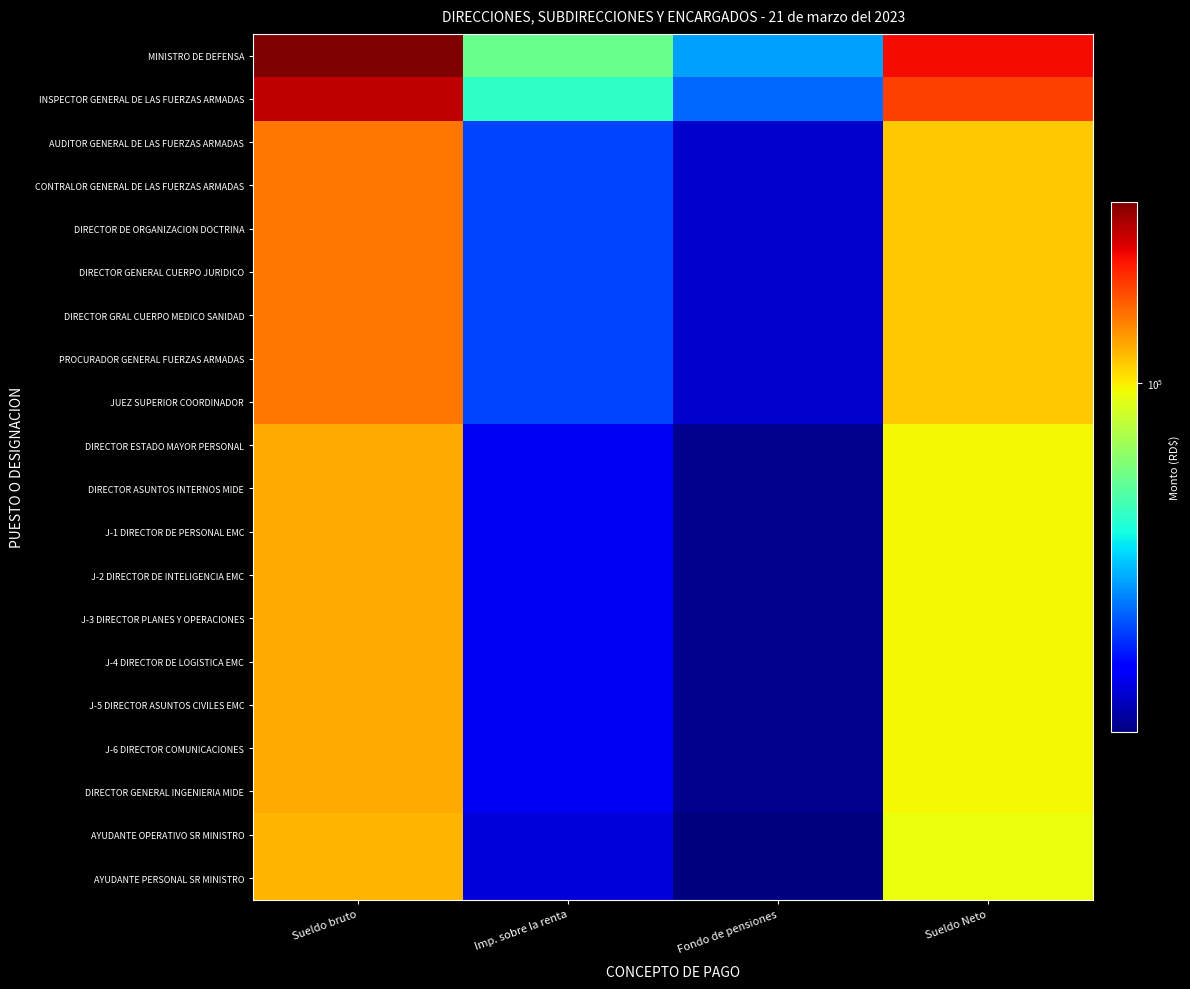

Which series has the largest total across all categories?

MINISTRO DE DEFENSA